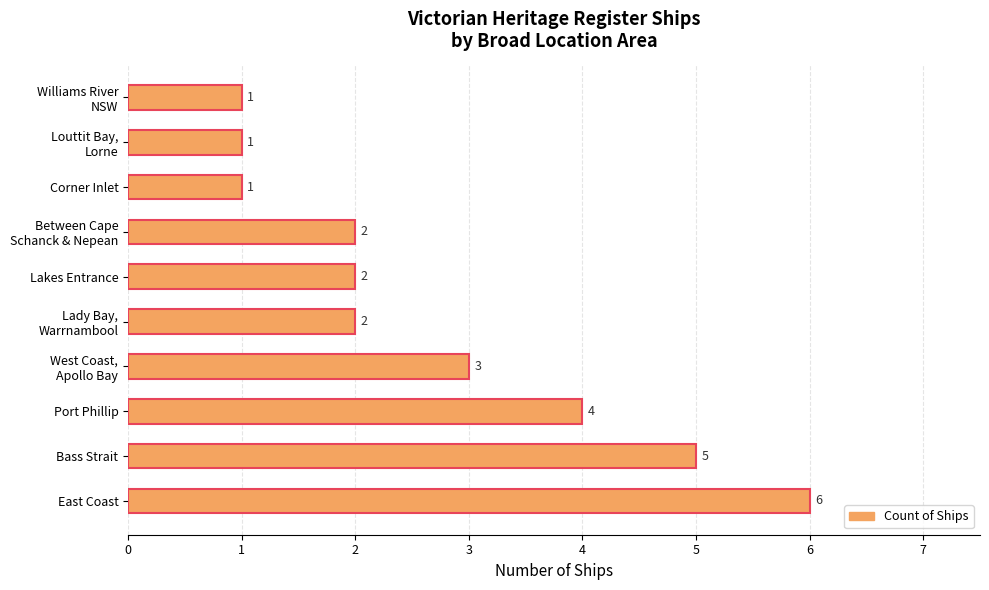

Are the bars grouped side by side (vs. stacked)?

No